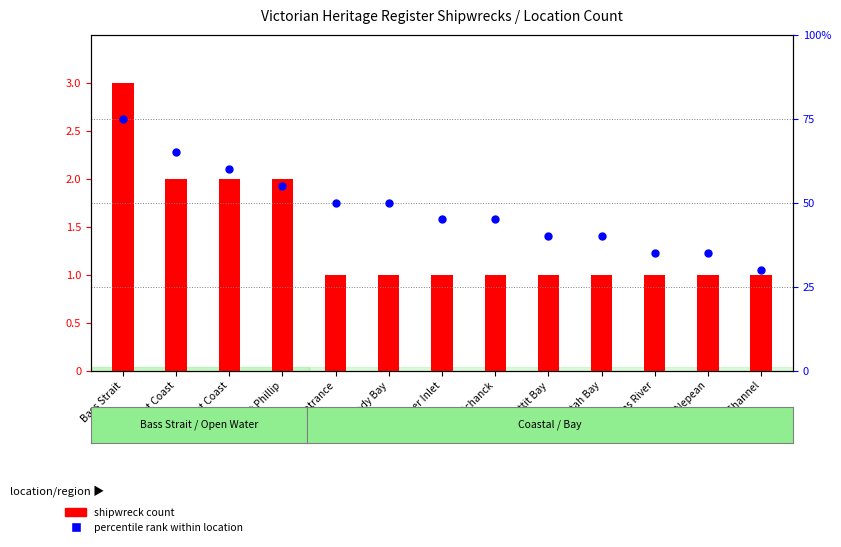

At how many categories does at least one series exceed 15?

13